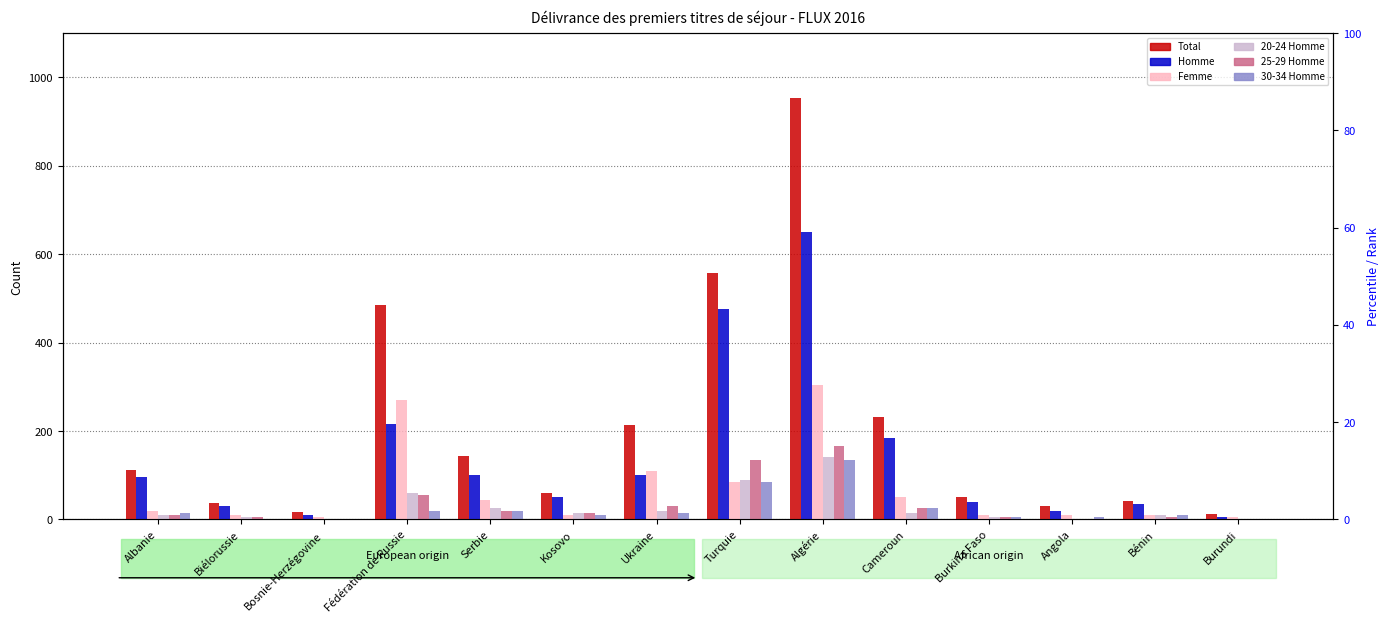

What is the sum of the 25-29 Homme values at Fédération de Russie and Bénin?

60